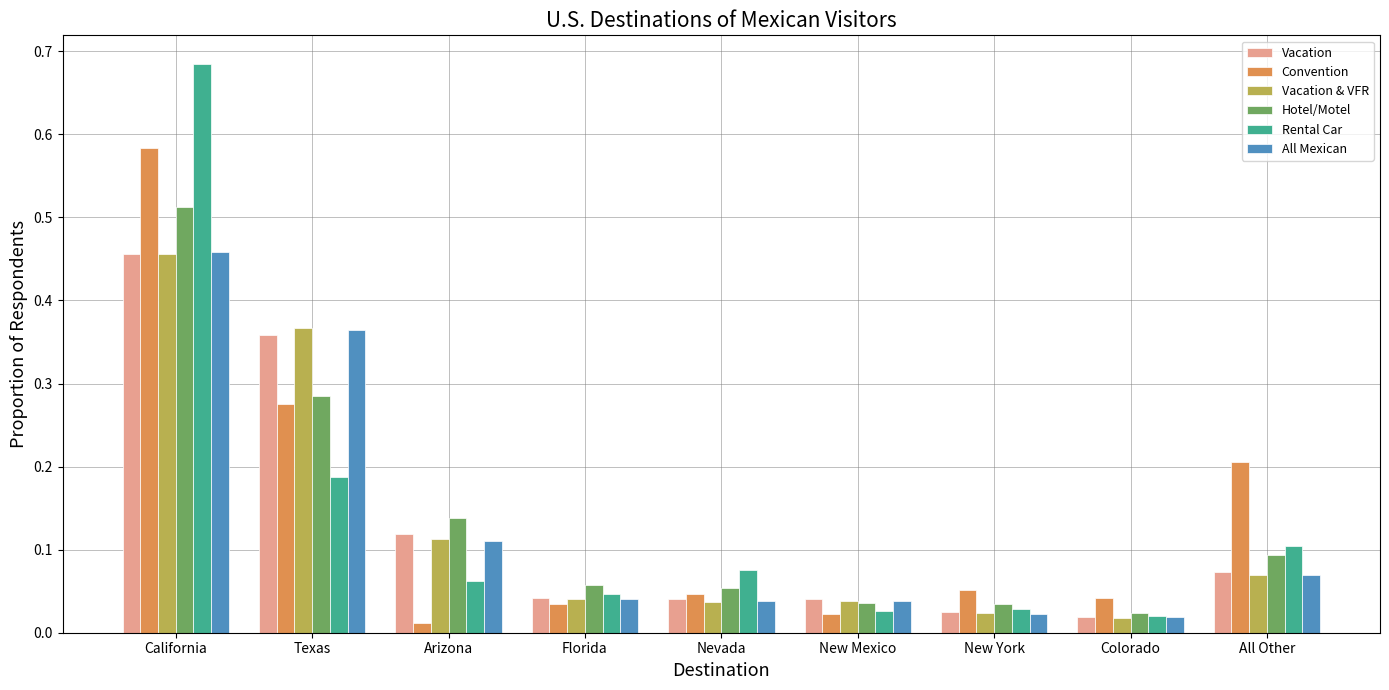

Is the value of Vacation & VFR at California greater than the value of Hotel/Motel at California?

No